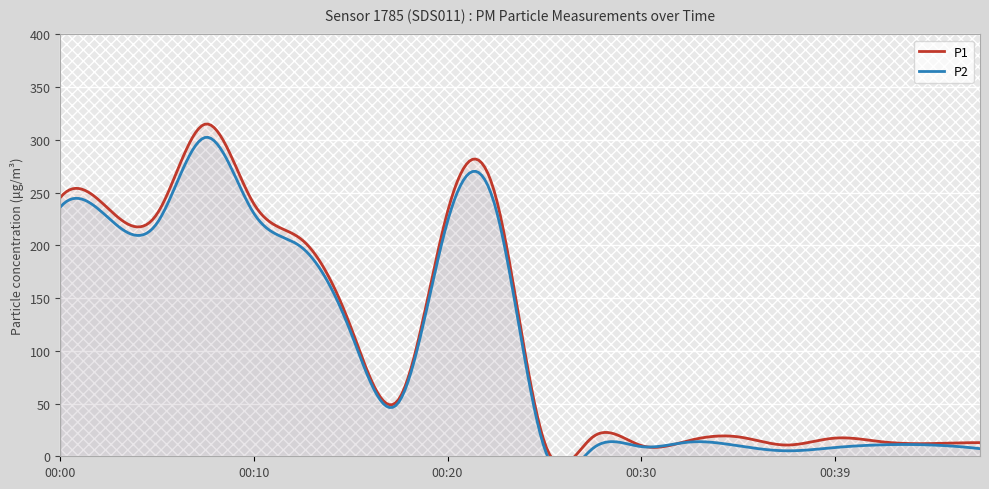

In P1, how many points are higher than both neighbors (excluding endpoints)?

5